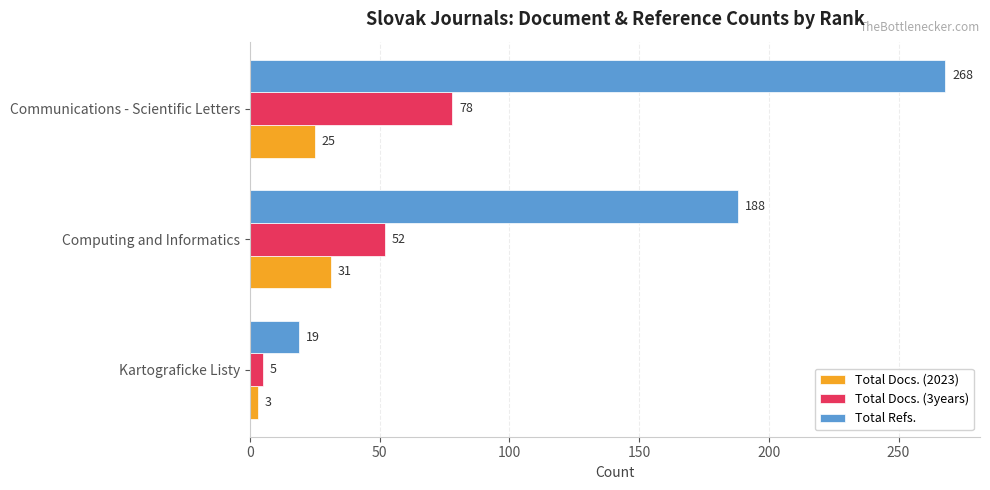

At which label is Total Docs. (3years) closest to 41?

Computing and Informatics